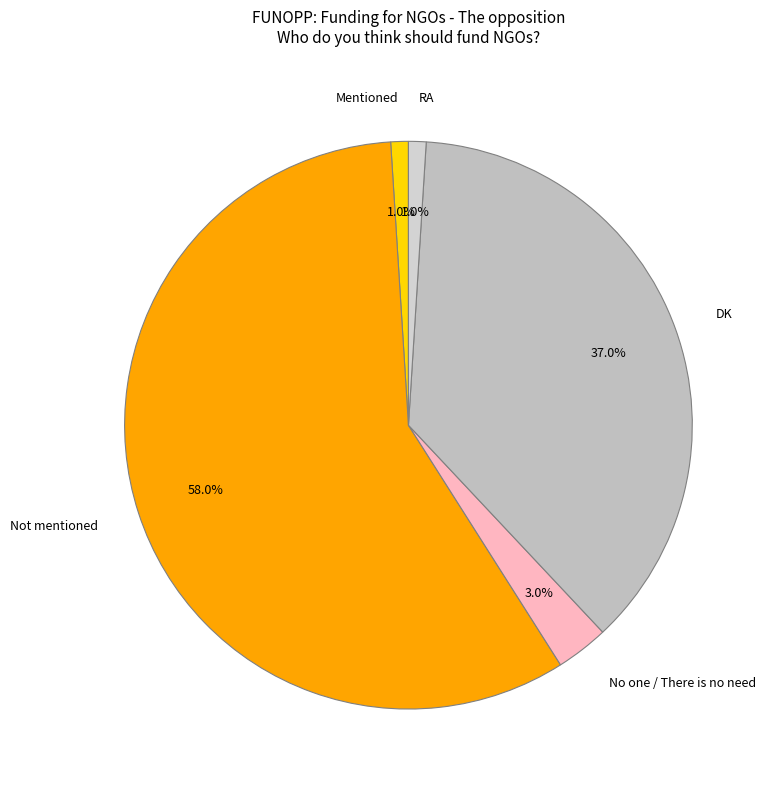

True or false: Not mentioned accounts for 58% of the total.

True